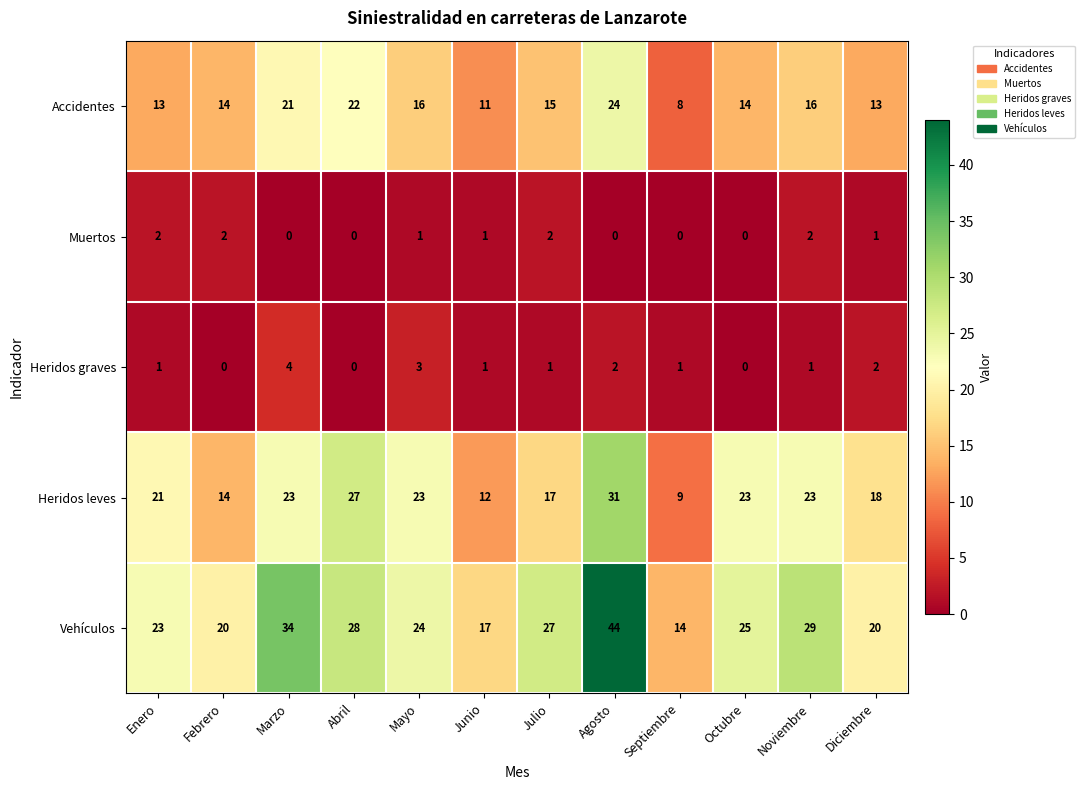

Between Febrero and Agosto, which series saw the biggest shift?

Vehículos